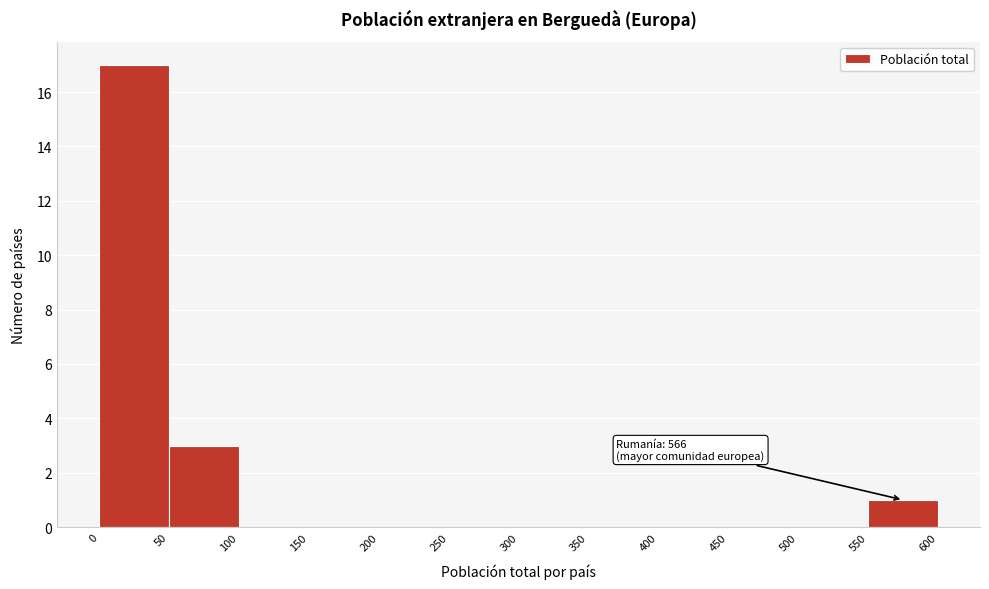

Which range on the x-axis has the tallest bar?

0 to 50